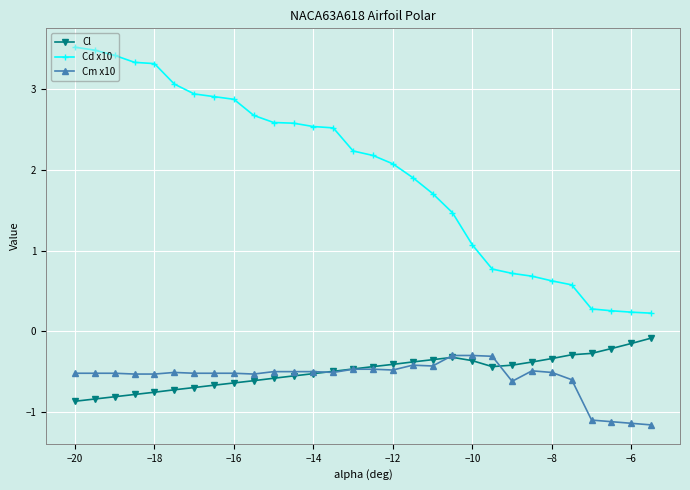

Rank the series by their maximum value, from highest to lowest.

Cd x10, Cl, Cm x10